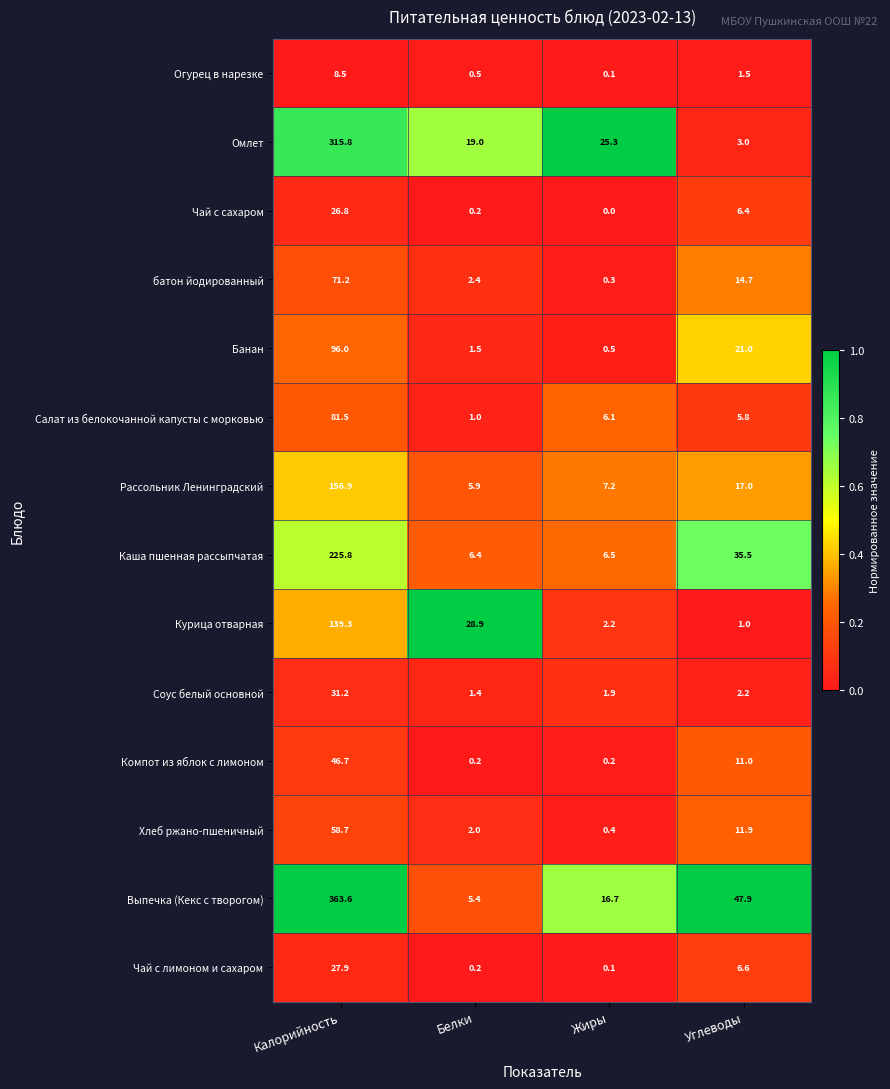

Which label corresponds to the largest value in the chart?

Калорийность